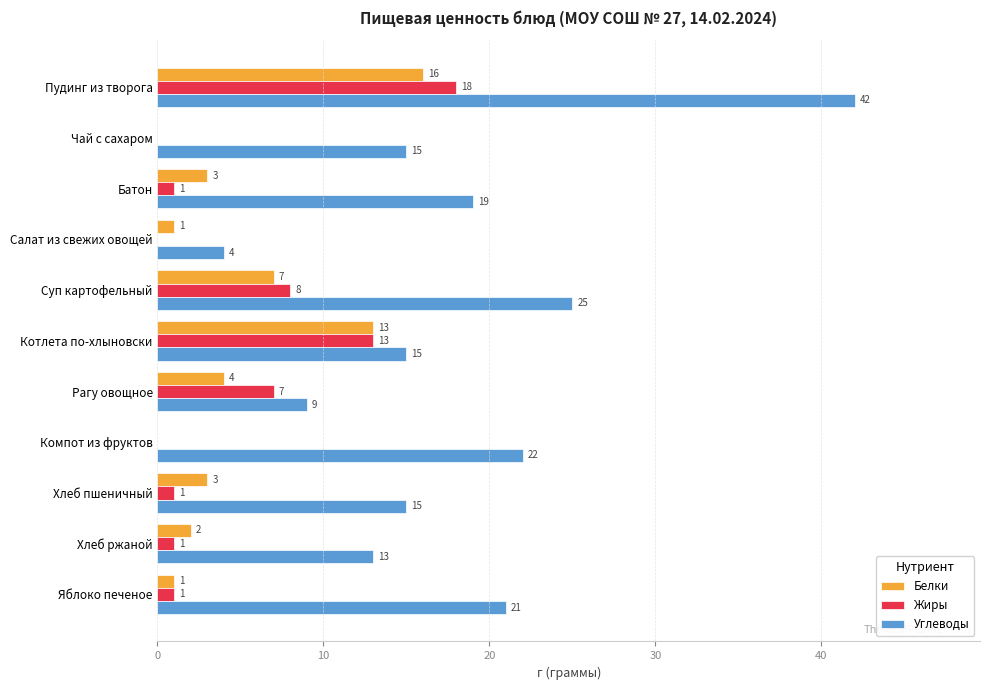

The value of Белки at Рагу овощное is 4. True or false?

True